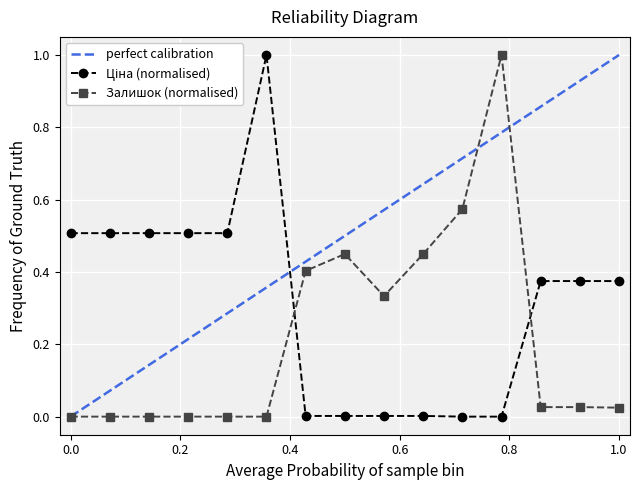

Reading left to right, what are all the values shown in this chart?

Ціна: 0.5	0.5	0.5	0.5	0.5	1.0	0.0	0.0	0.0	0.0	0.0	0.0	0.4	0.4	0.4
Залишок: 0.0	0.0	0.0	0.0	0.0	0.0	0.4	0.4	0.3	0.4	0.6	1.0	0.0	0.0	0.0